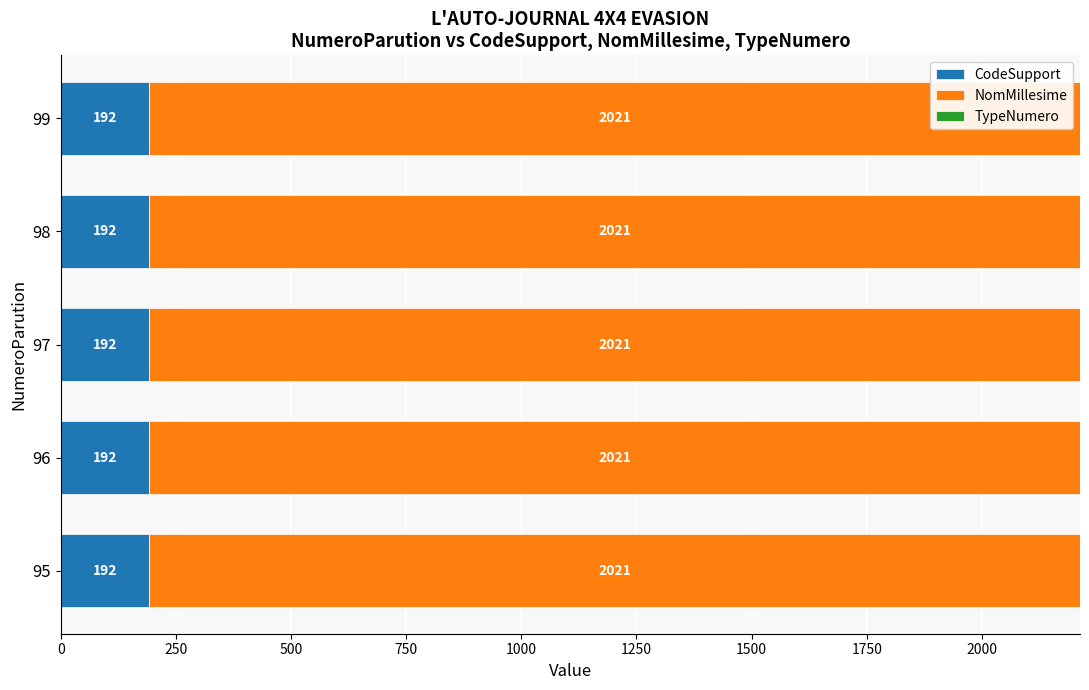

What is the sum of all CodeSupport values?

960